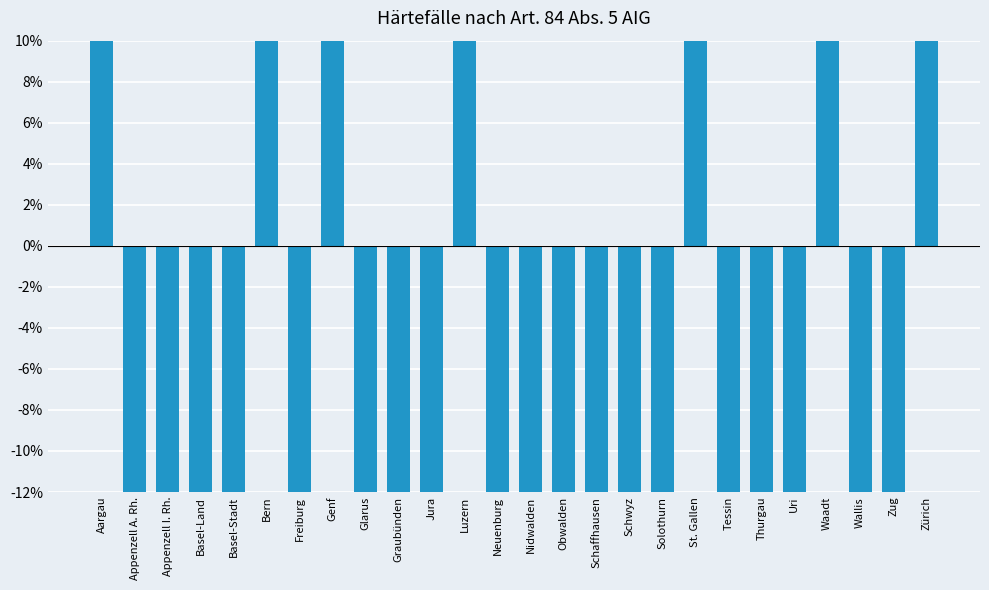

The chart shows a value of -72.8 at Thurgau. True or false?

False